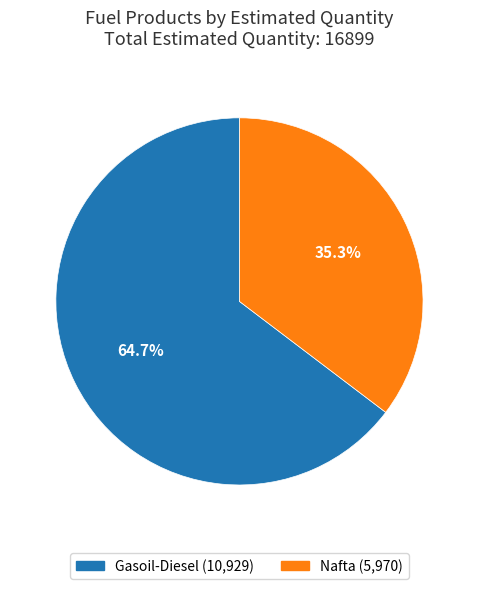

How many slices are in this pie chart?

2